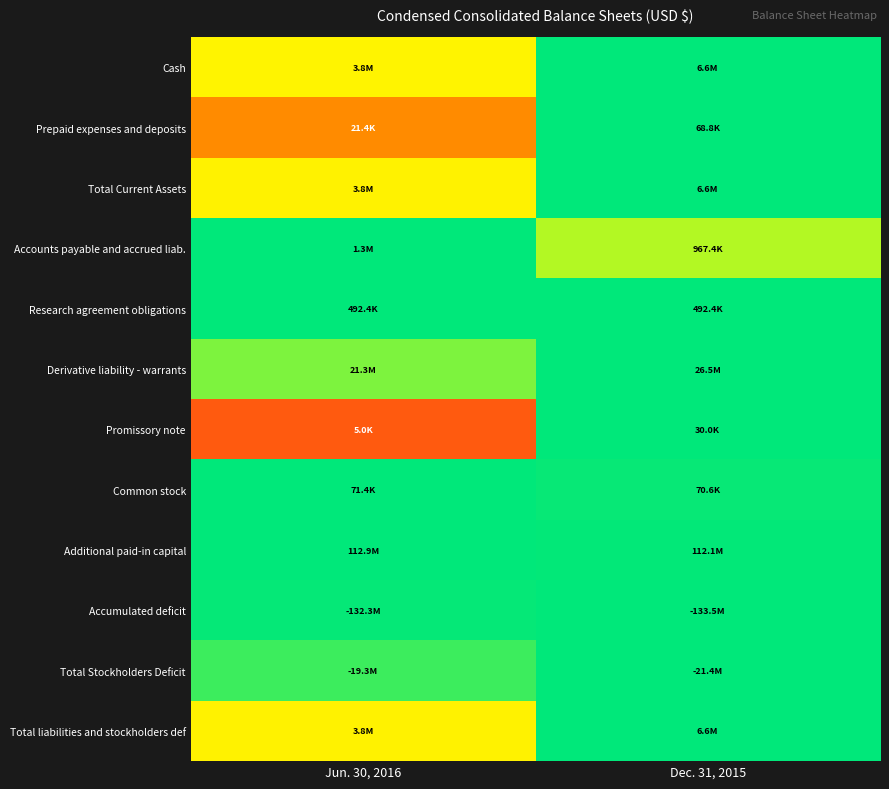

How many series are shown in this chart?

12